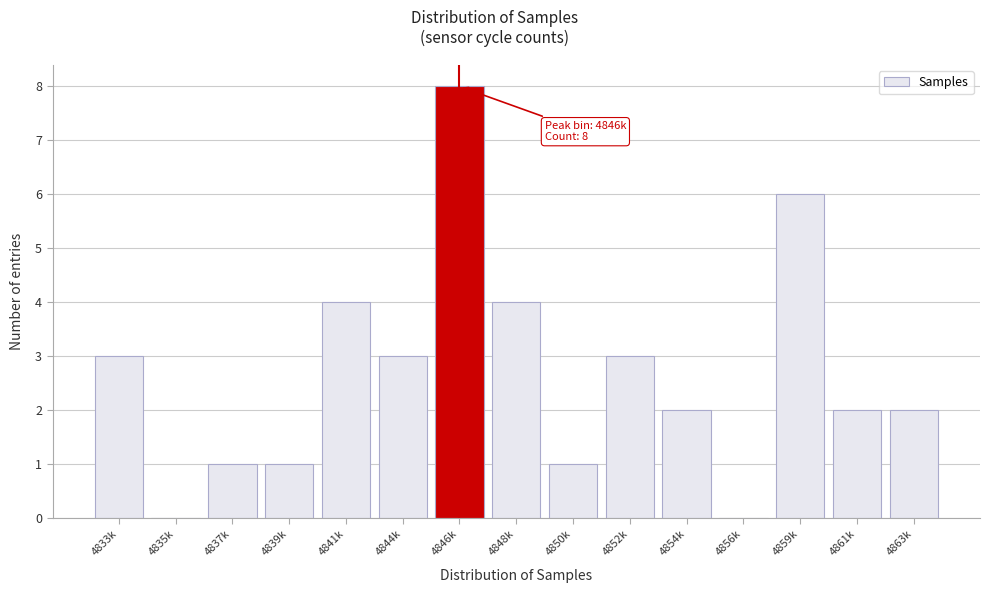

Reading left to right, extract all data points from this chart.

4833k=3	4835k=0	4837k=1	4839k=1	4841k=4	4844k=3	4846k=8	4848k=4	4850k=1	4852k=3	4854k=2	4856k=0	4859k=6	4861k=2	4863k=2